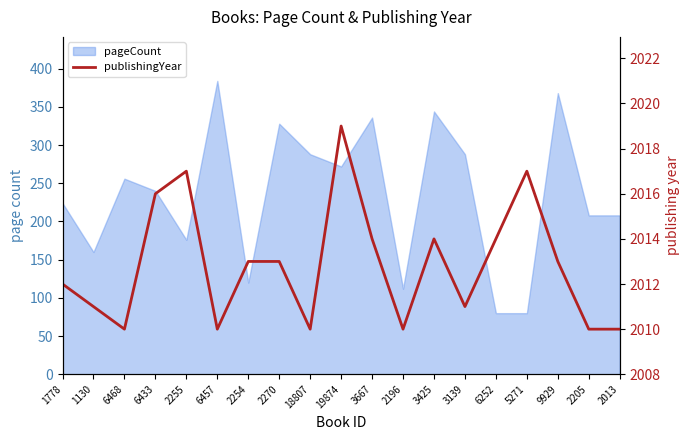

Reading right to left, list all the values displayed in this chart.

2010	2010	2013	2017	2014	2011	2014	2010	2014	2019	2010	2013	2013	2010	2017	2016	2010	2011	2012